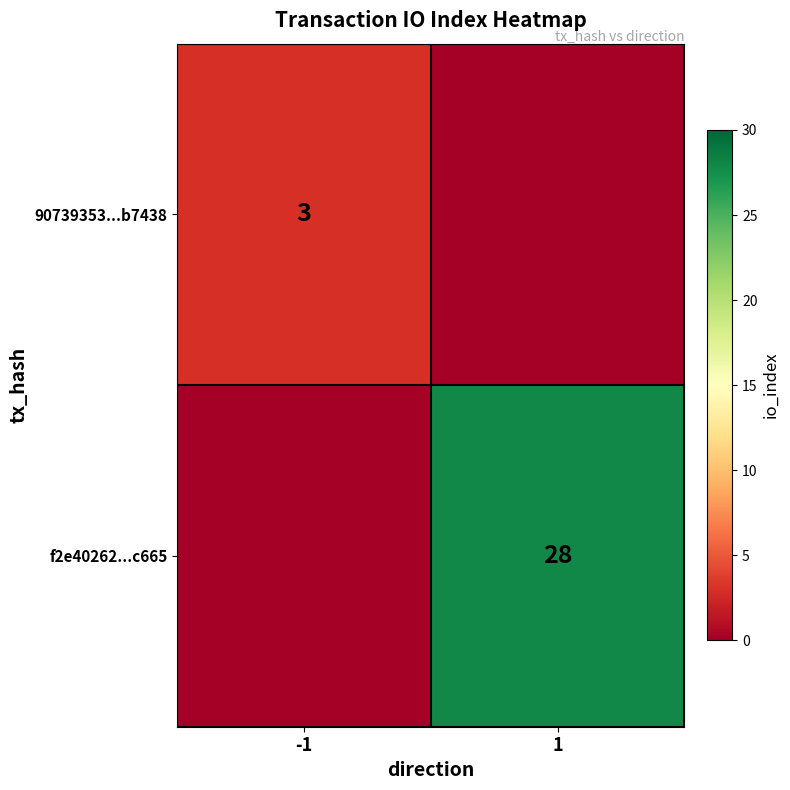

Is it true that 90739353...b7438 equals 1 at -1?

False